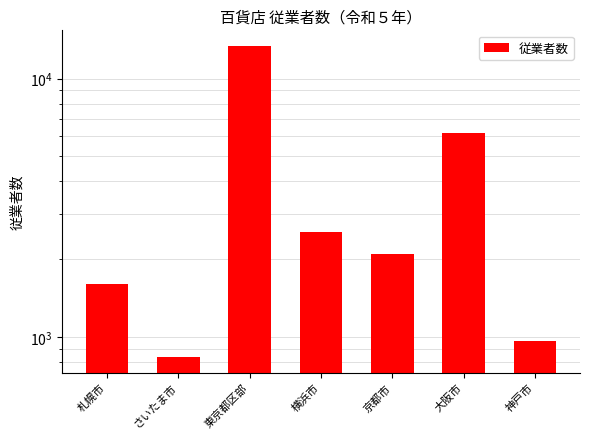

What is the difference between the values at 大阪市 and 京都市?

4086